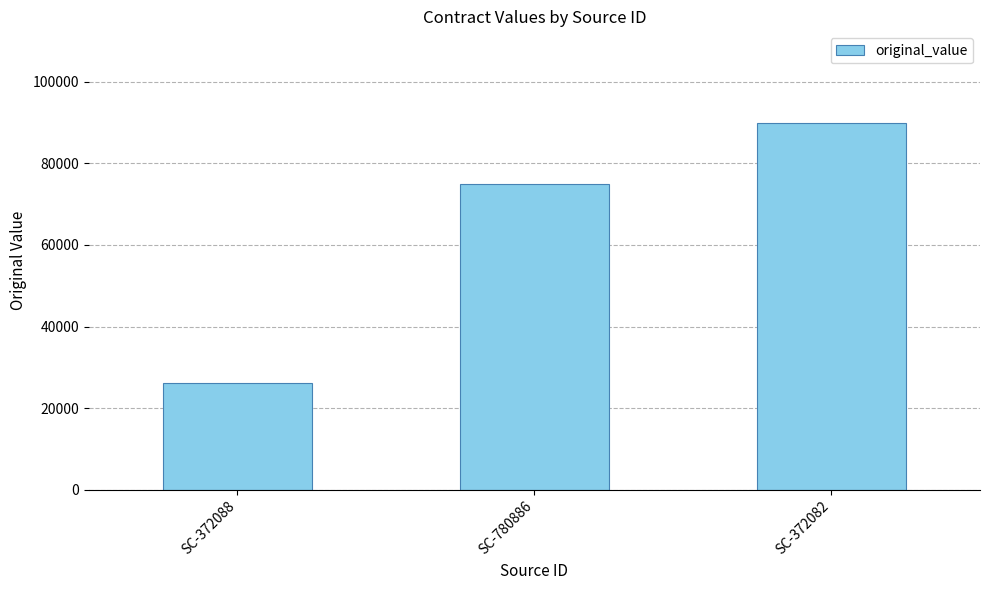

What value does the data have at SC-372082?

89900